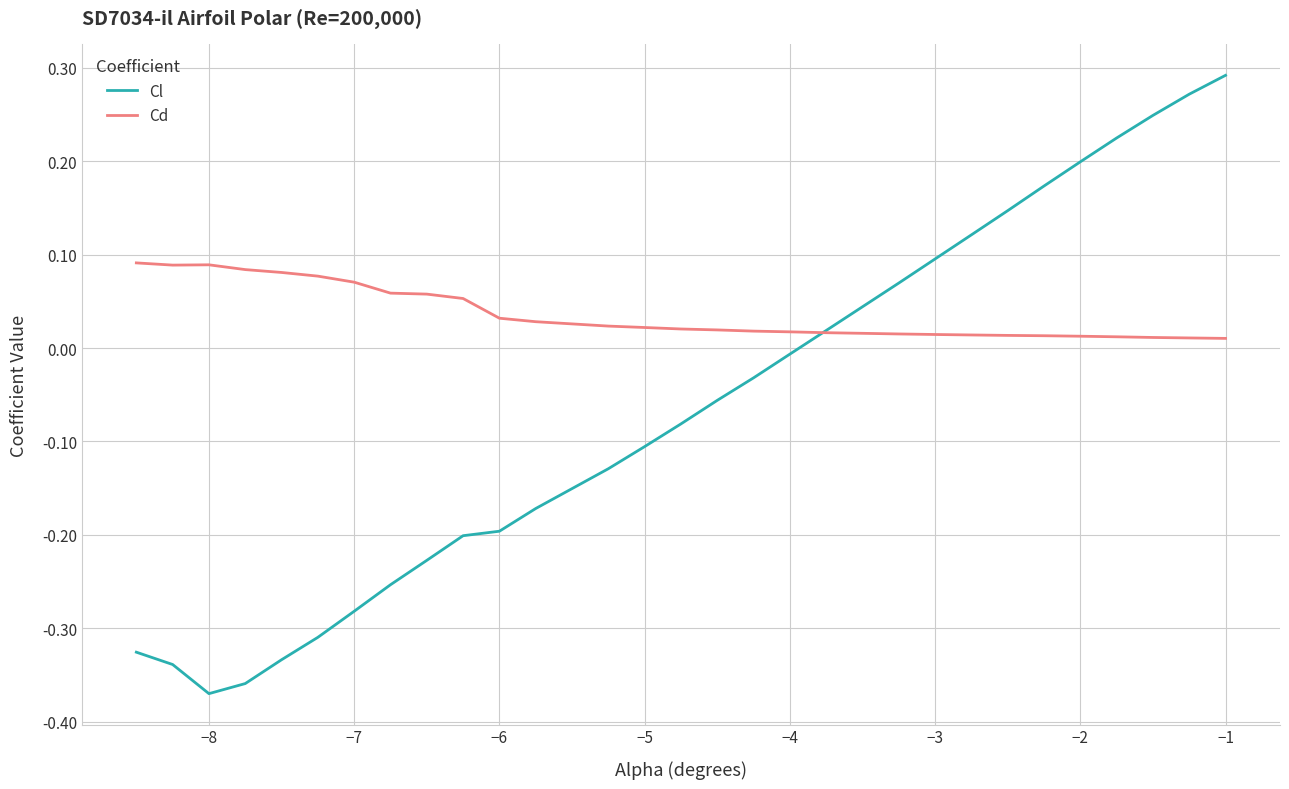

Which series has the largest total across all categories?

Cd